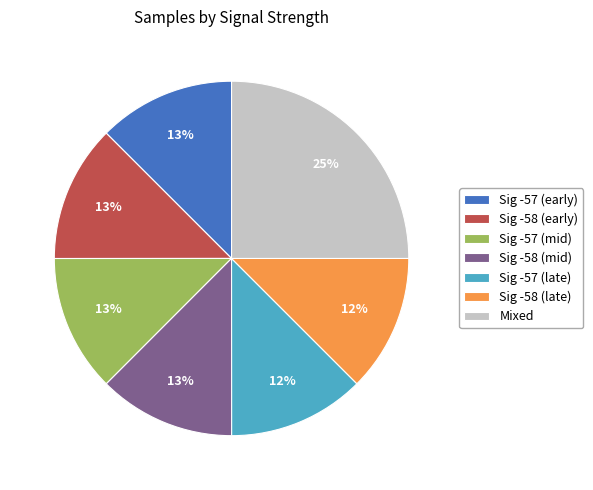

Which category has the biggest portion of the pie?

Mixed